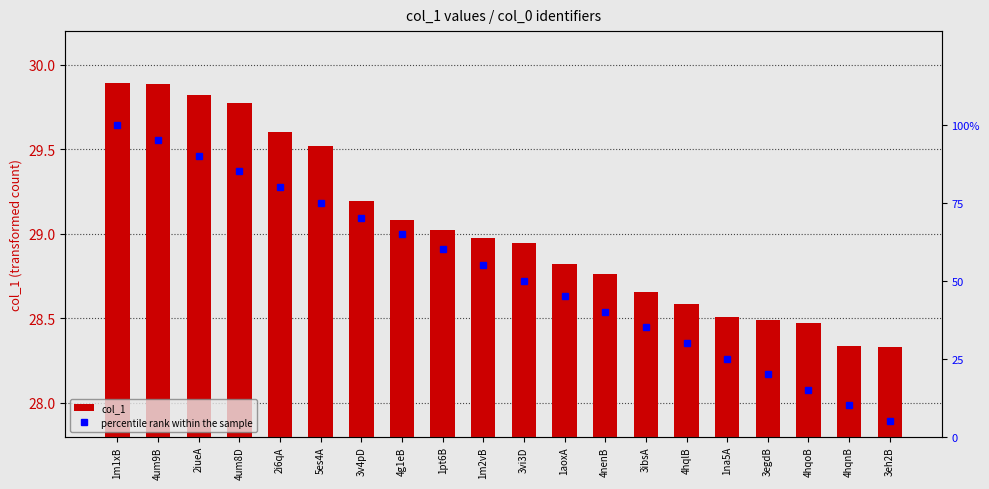

Is it true that col_1 equals 8.8 at 4um8D?

False